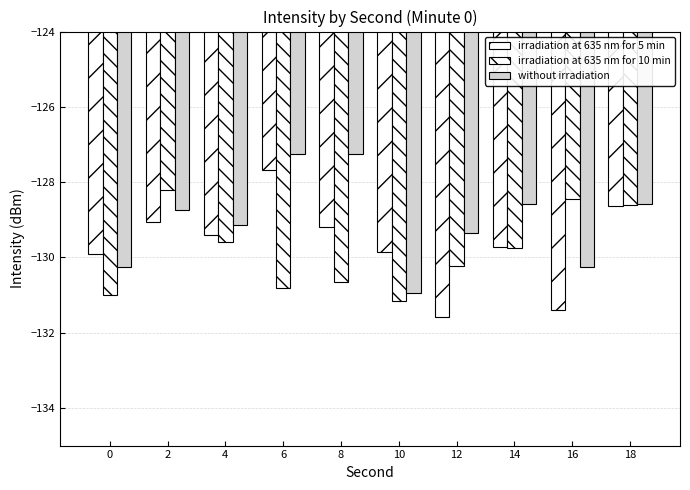

At which category is the sum across all series the highest?

6